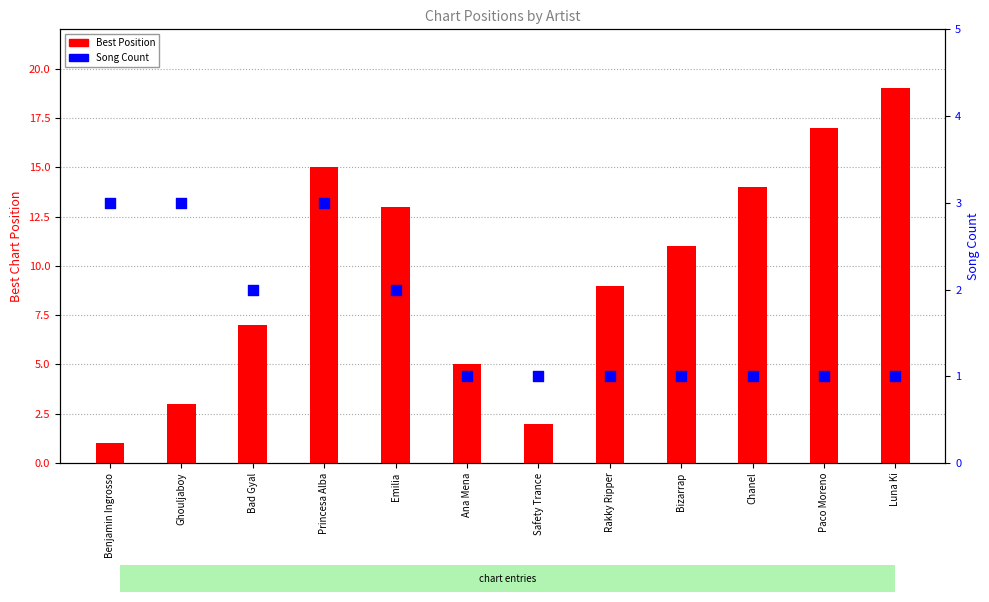

Which series has the largest Y range (max minus min)?

Best Position